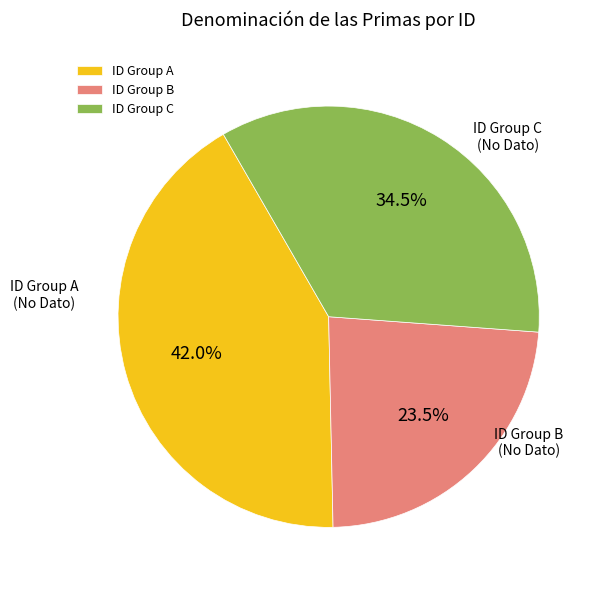

Between ID Group C and ID Group A, which is larger?

ID Group A